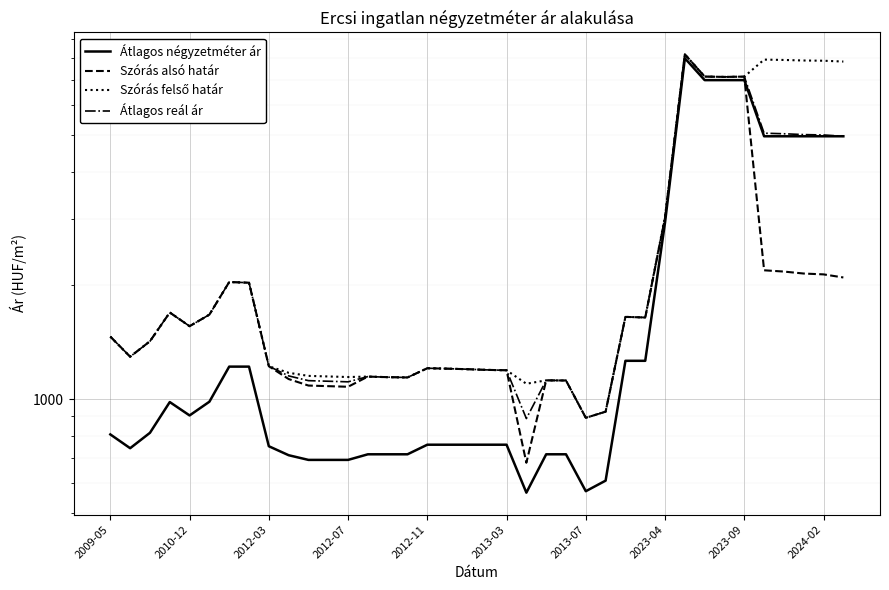

At which category does the chart reach its peak across all series?

29